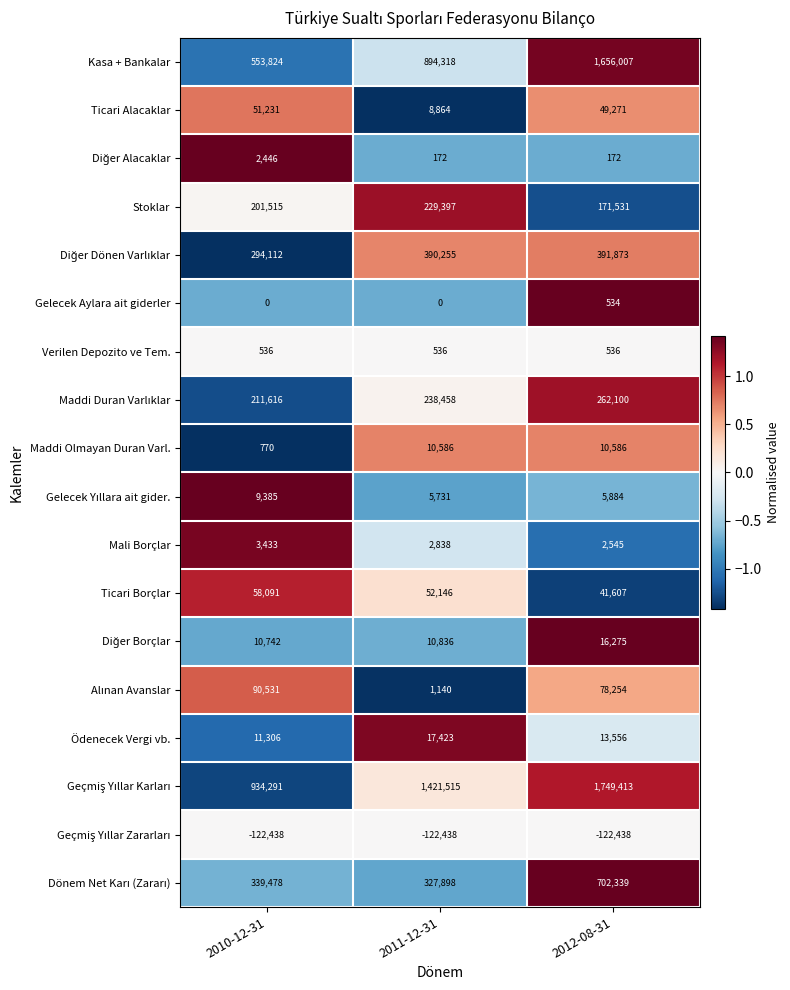

What is the highest value of the Mali Borçlar series?

3433